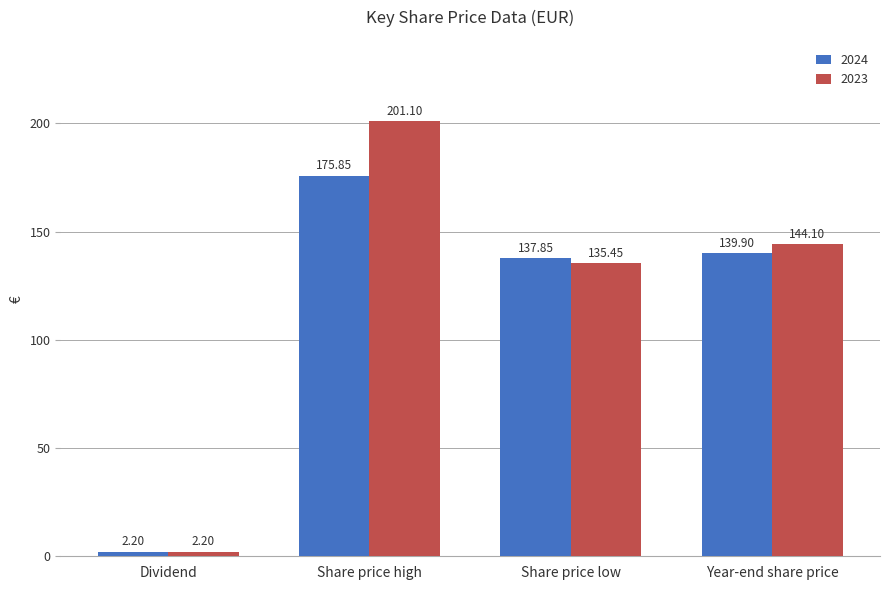

Rank the series at Year-end share price from highest to lowest value.

2023, 2024